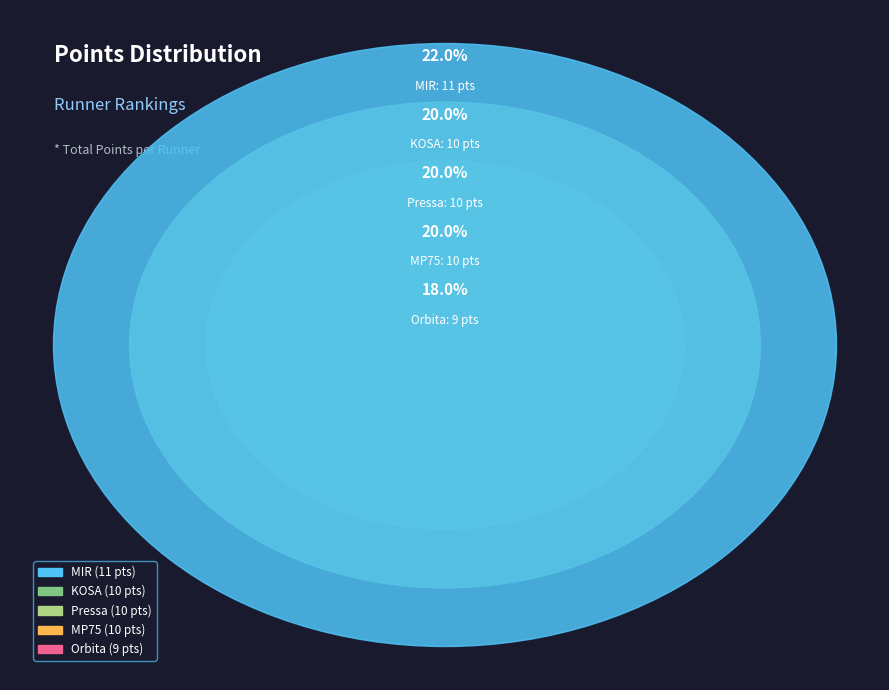

Between MP75 and Orbita, which is larger?

MP75